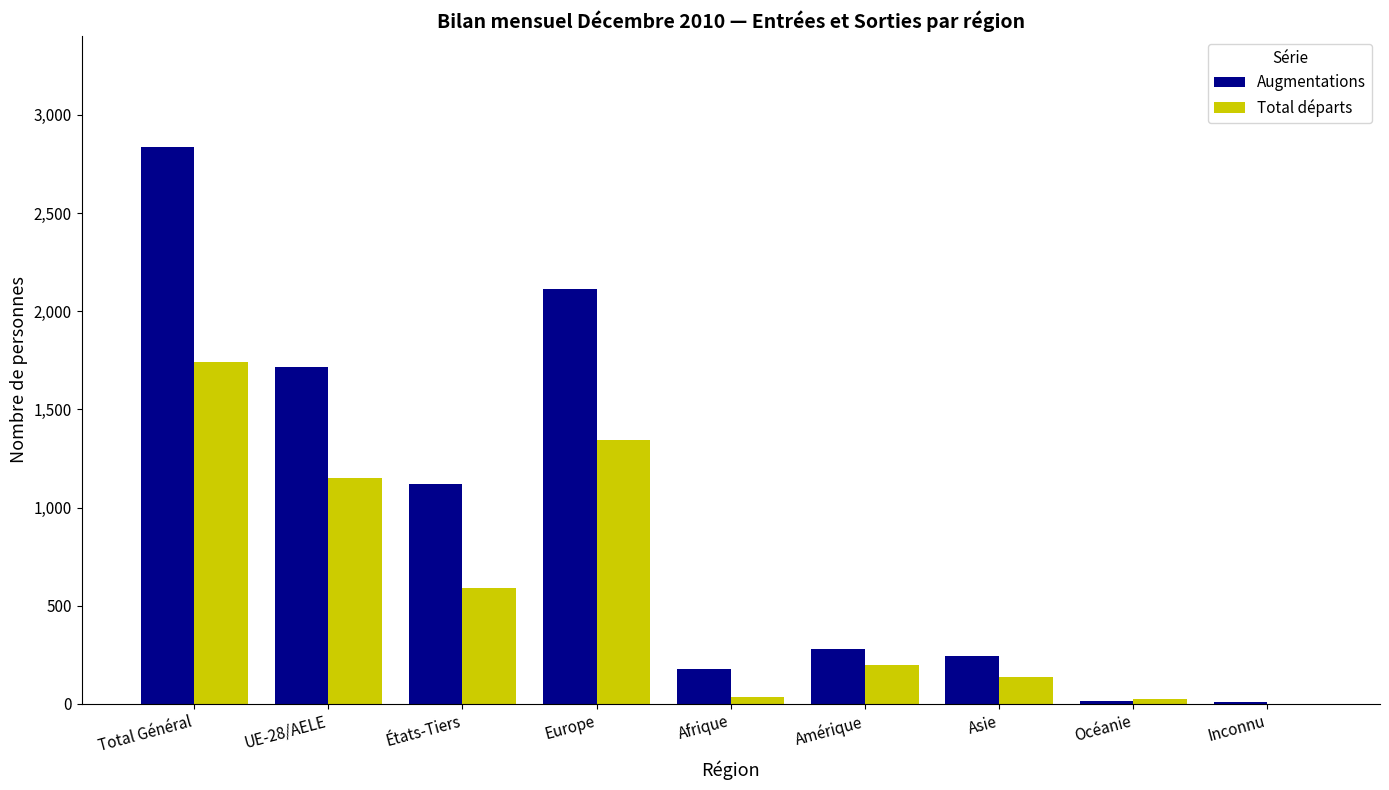

At which label does Augmentations reach its peak?

Total Général